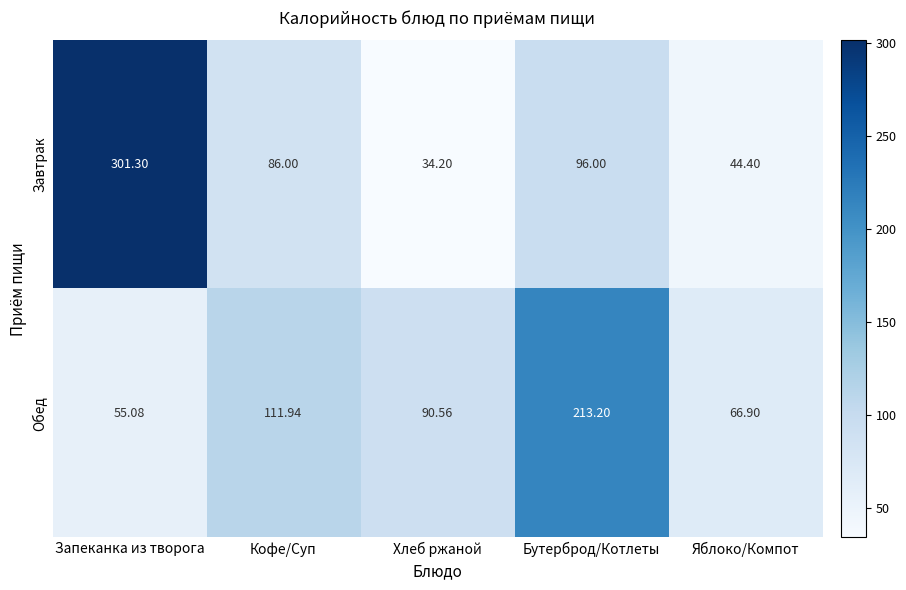

At which label does Завтрак first exceed 86?

Запеканка из творога